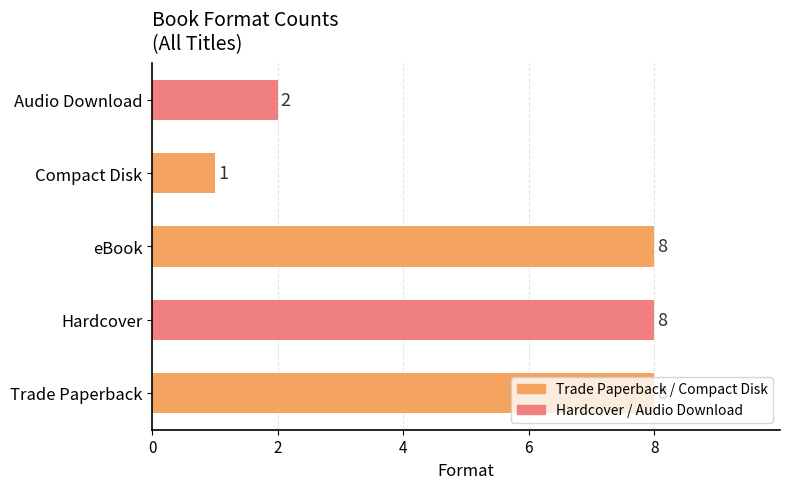

Count the values in the range 2 to 8.

4